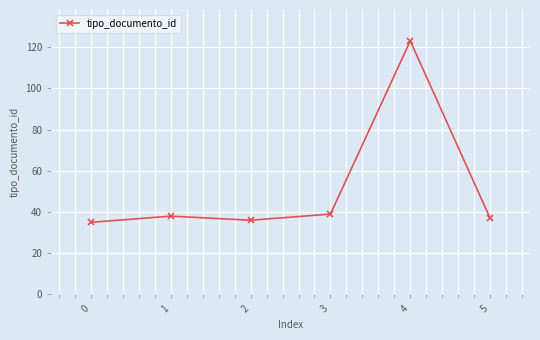

How many lines are shown in the chart?

1